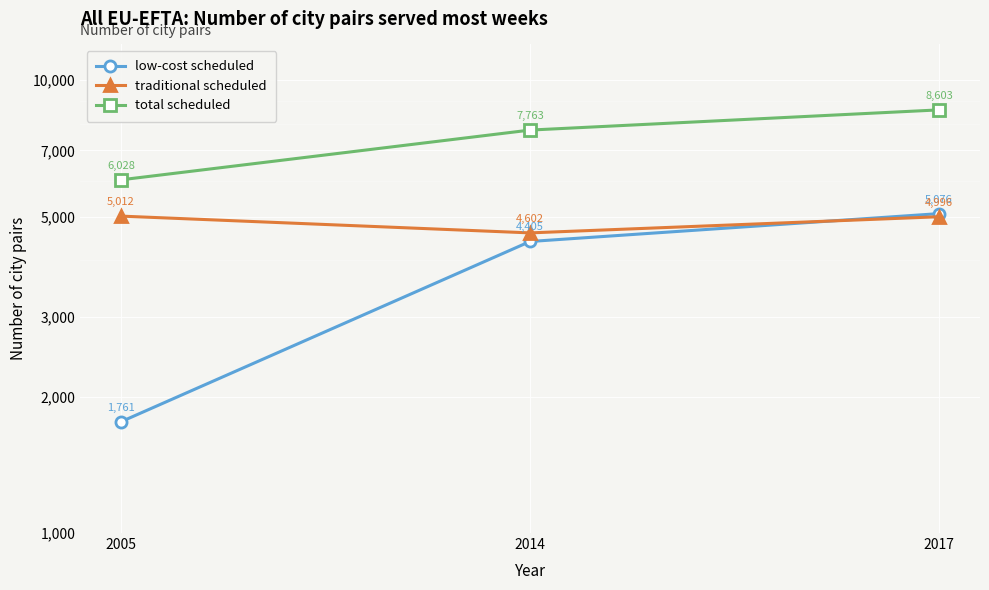

What is the difference between the traditional scheduled values at 2014 and 2017?

394